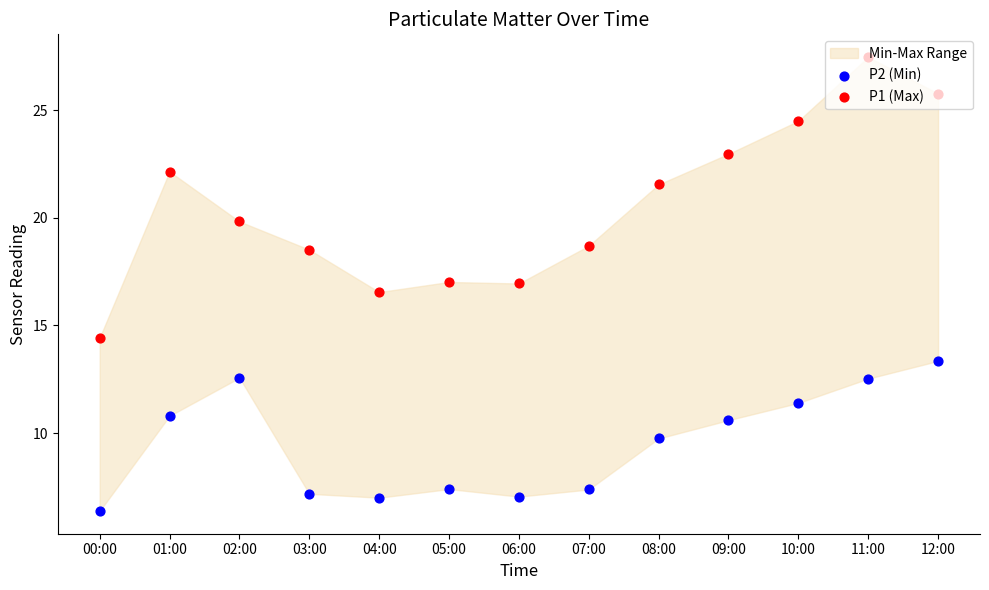

Which series has the widest spread of Y values?

P1 (Max)